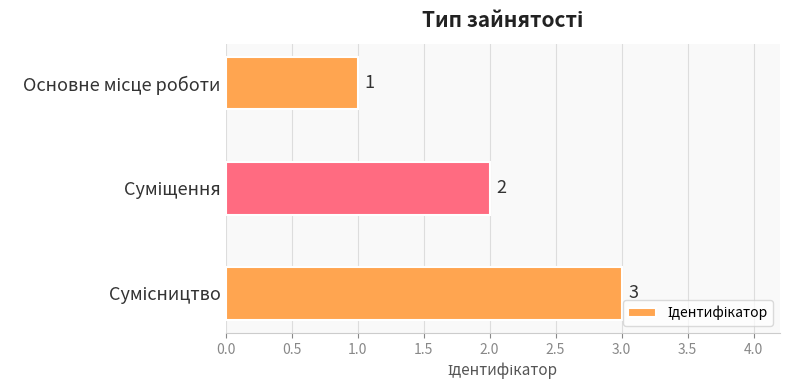

Count the values in the range 1 to 3.

3